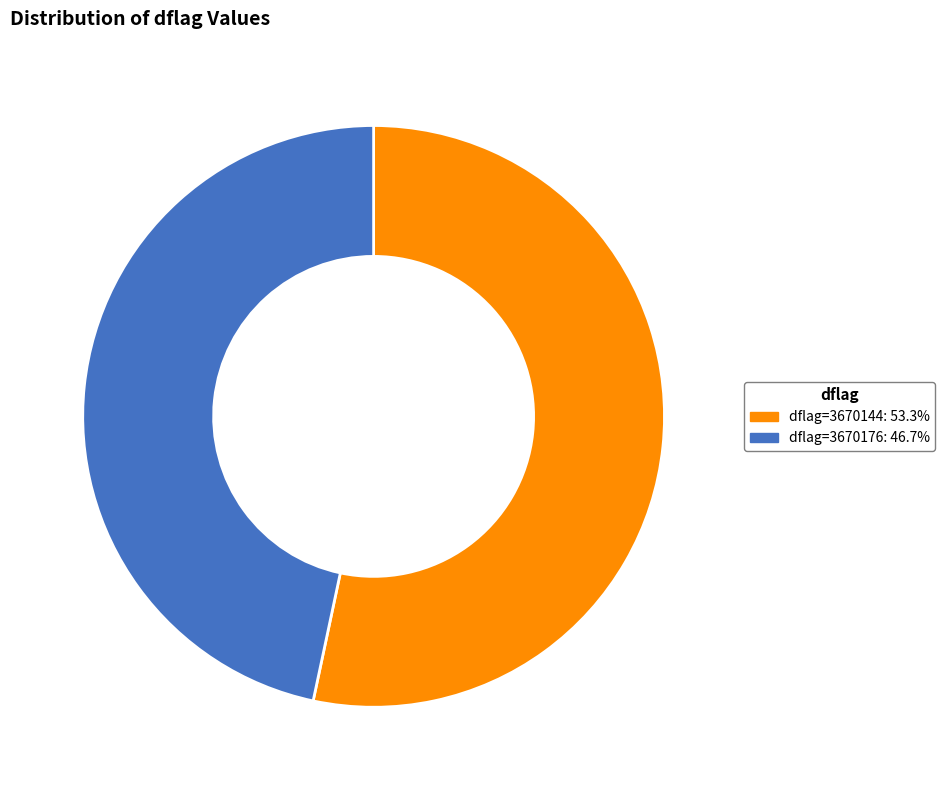

Is there any slice that represents more than half of the pie?

Yes